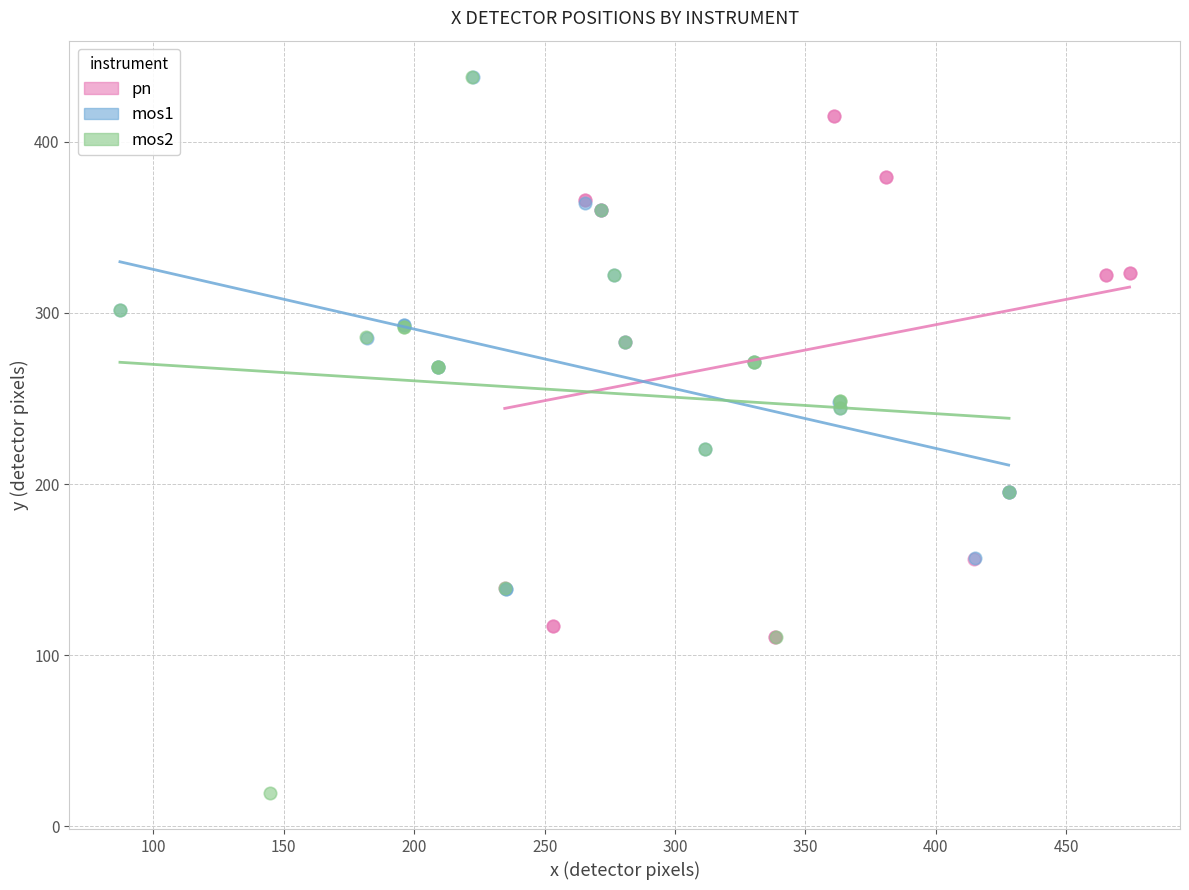

Which series contains the lowest Y value?

mos2